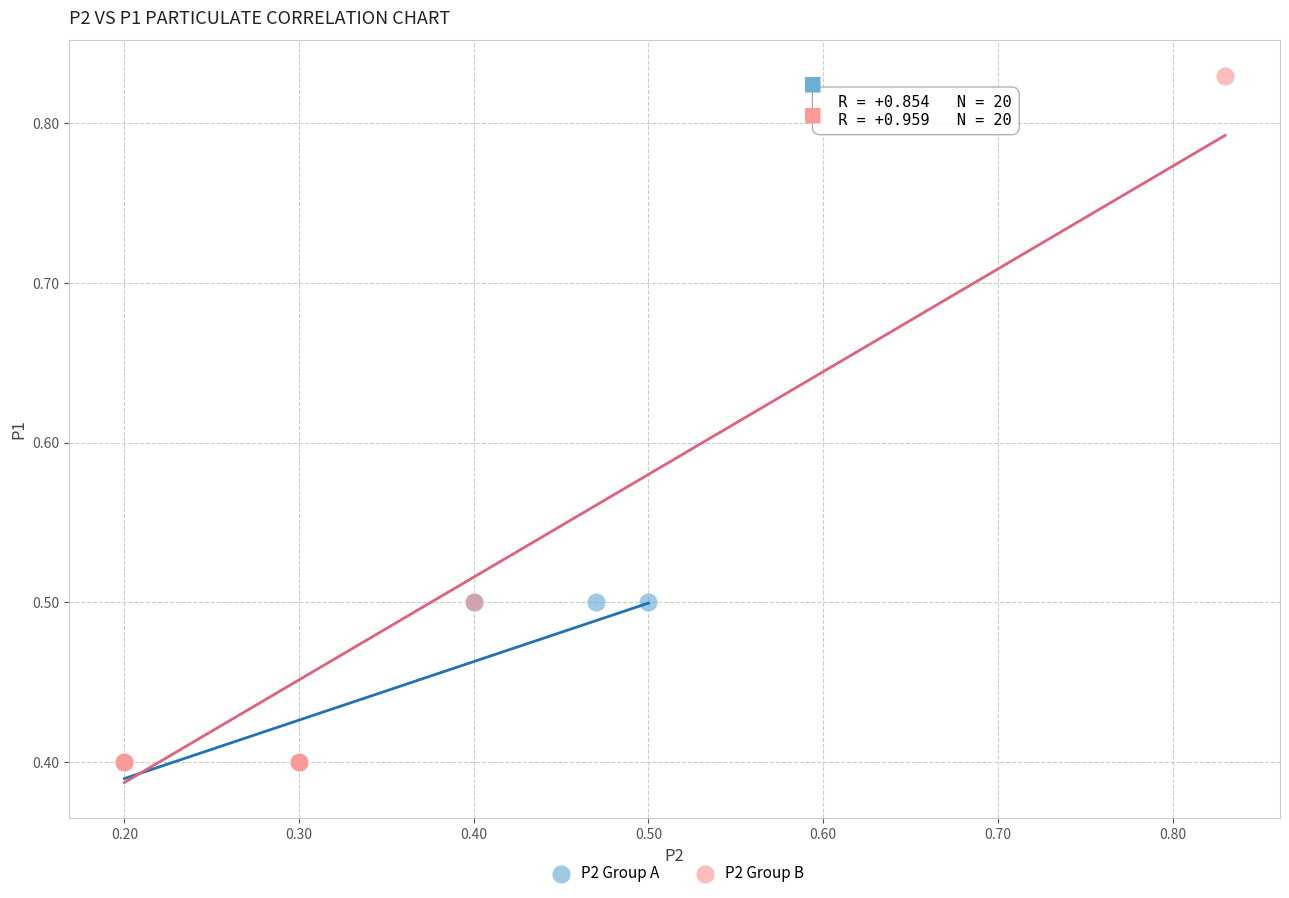

Which series has the largest Y range (max minus min)?

P2 Group B